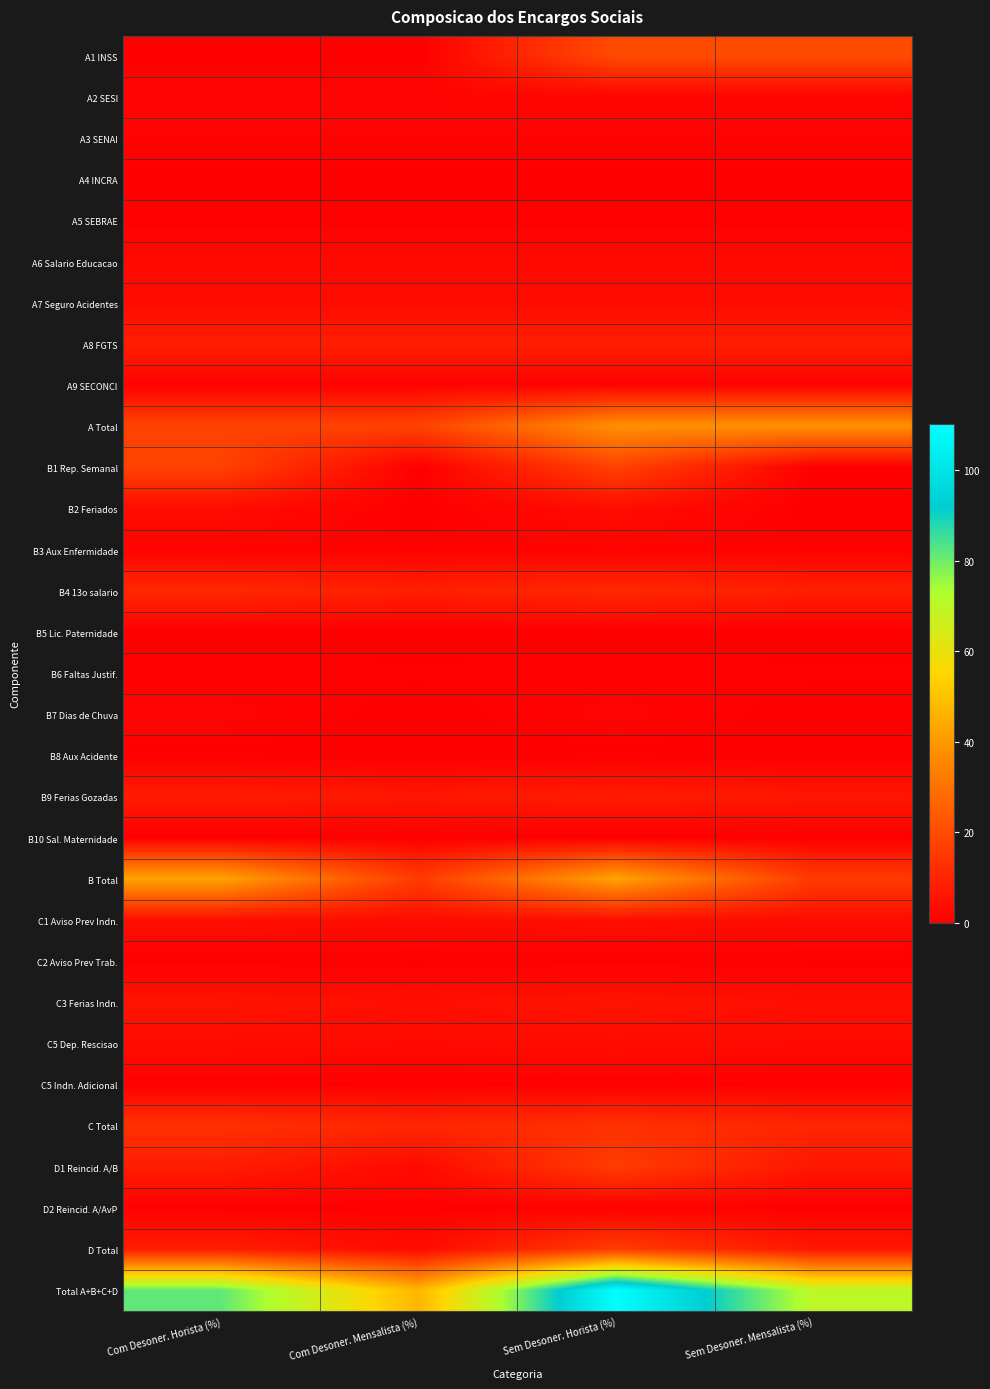

At Com Desoner. Horista (%), list the series in order from smallest to largest.

A1 INSS, B10 Sal. Maternidade, B5 Lic. Paternidade, B8 Aux Acidente, C2 Aviso Prev Trab., A4 INCRA, C5 Indn. Adicional, D2 Reincid. A/AvP, A5 SEBRAE, B6 Faltas Justif., B3 Aux Enfermidade, A3 SENAI, A9 SECONCI, B7 Dias de Chuva, A2 SESI, A6 Salario Educacao, A7 Seguro Acidentes, C5 Dep. Rescisao, B2 Feriados, C1 Aviso Prev Indn., C3 Ferias Indn., D1 Reincid. A/B, B9 Ferias Gozadas, D Total, A8 FGTS, B4 13o salario, C Total, B1 Rep. Semanal, A Total, B Total, Total A+B+C+D